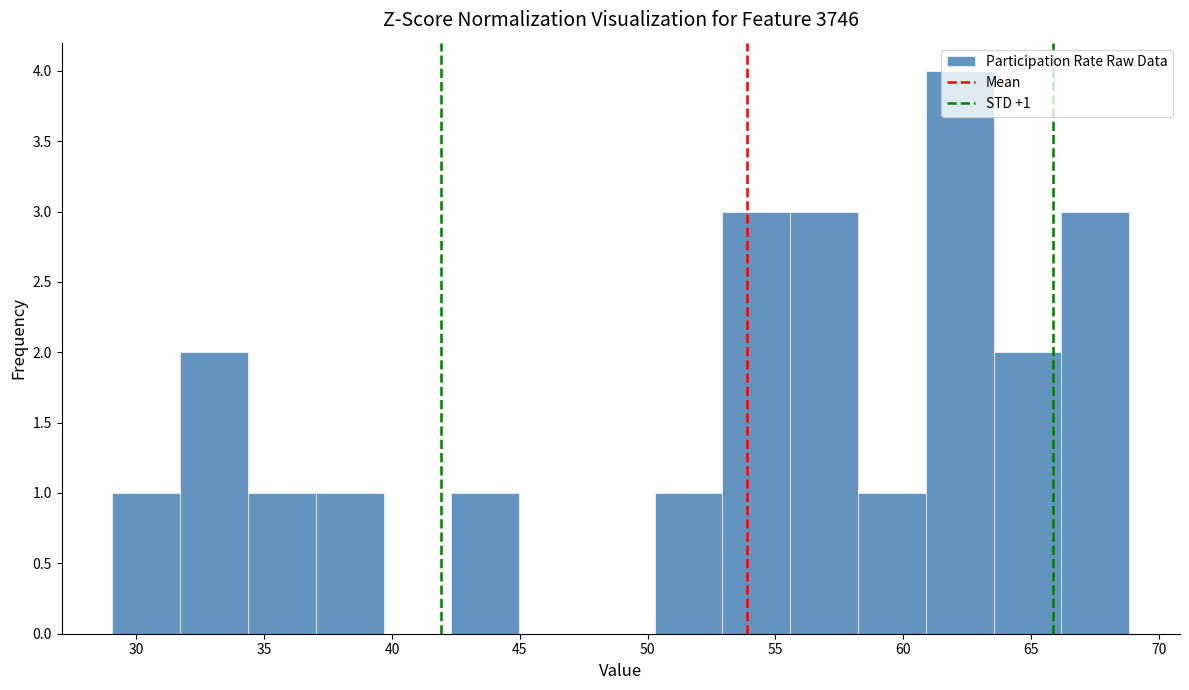

Which range on the x-axis has the tallest bar?

61.0 to 63.5